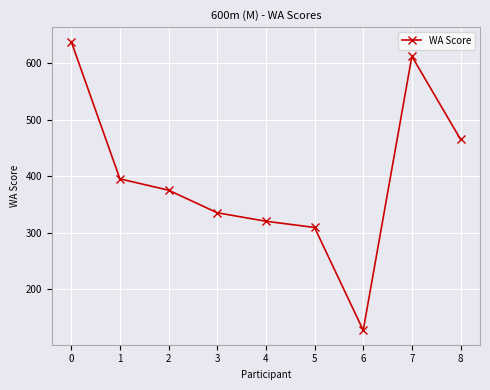

What is the greatest value displayed?

638